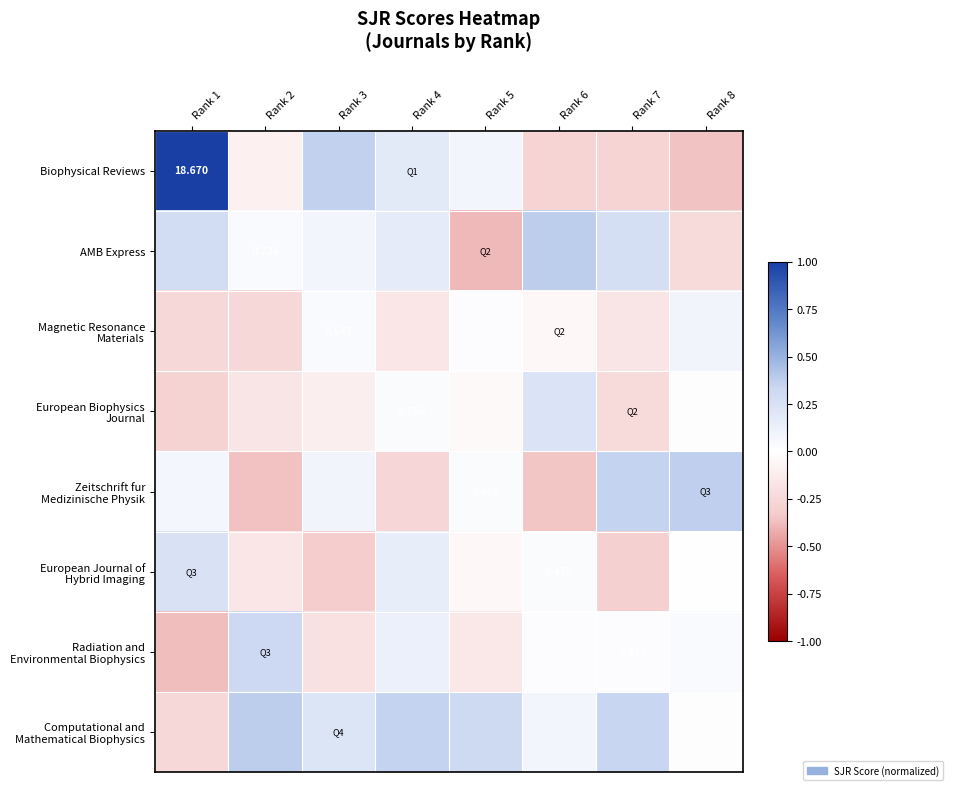

How many categories are shown in the chart?

8